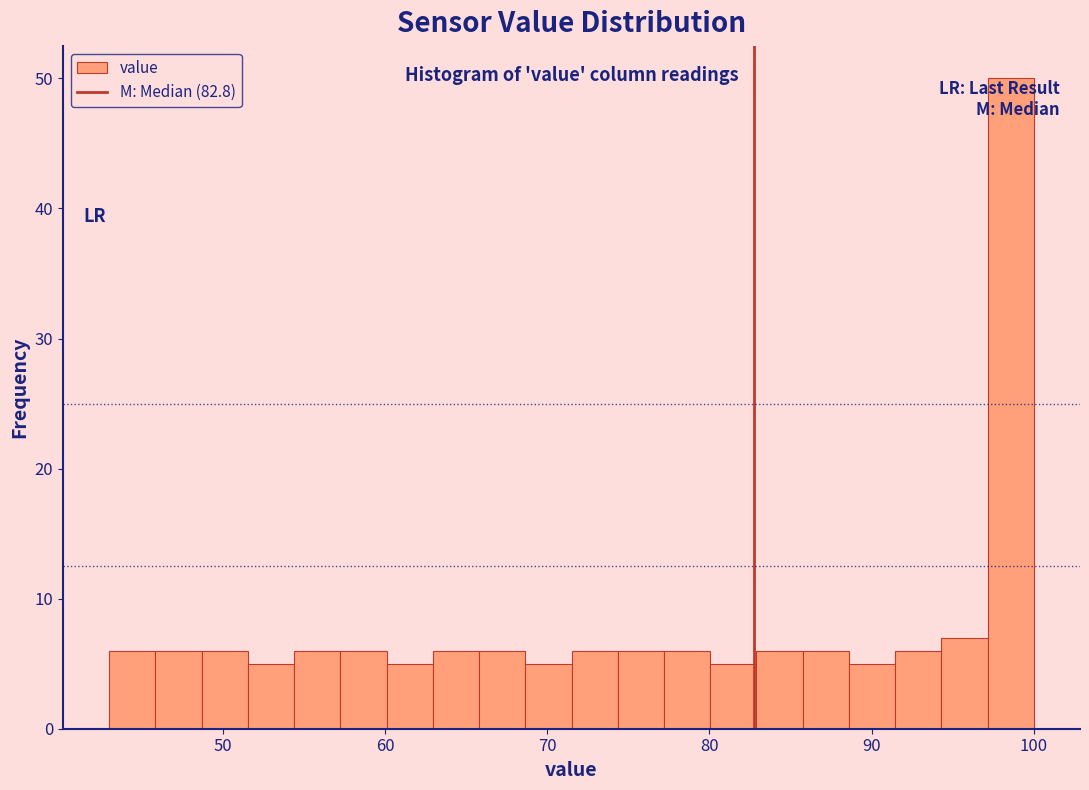

Around what value on the x-axis is the tallest bar? Give the approximate position of its centre, as read against the axis.

99